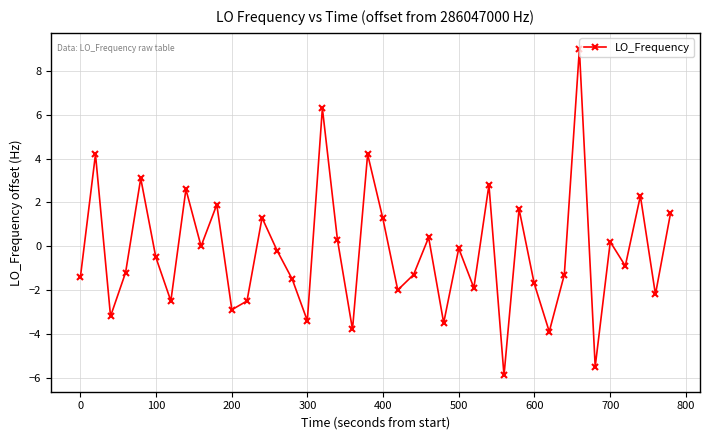

What is the minimum value shown in the chart?

-5.9